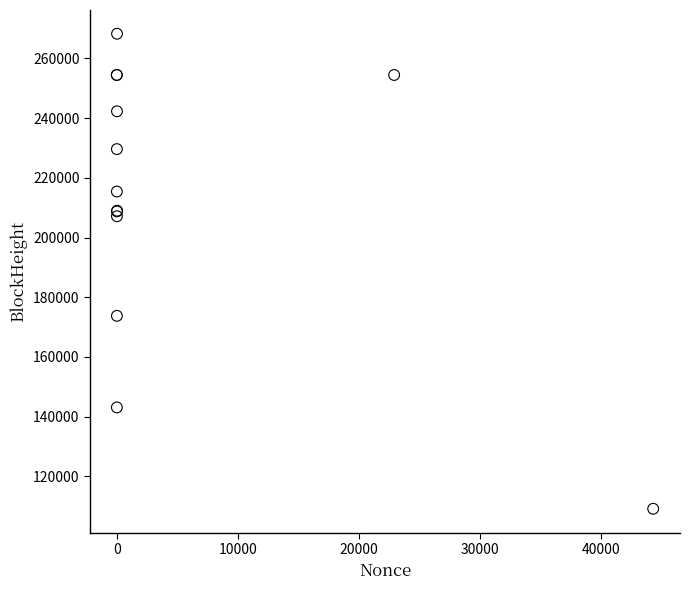

What Y value in the scatter plot is closest to 188697?

173763